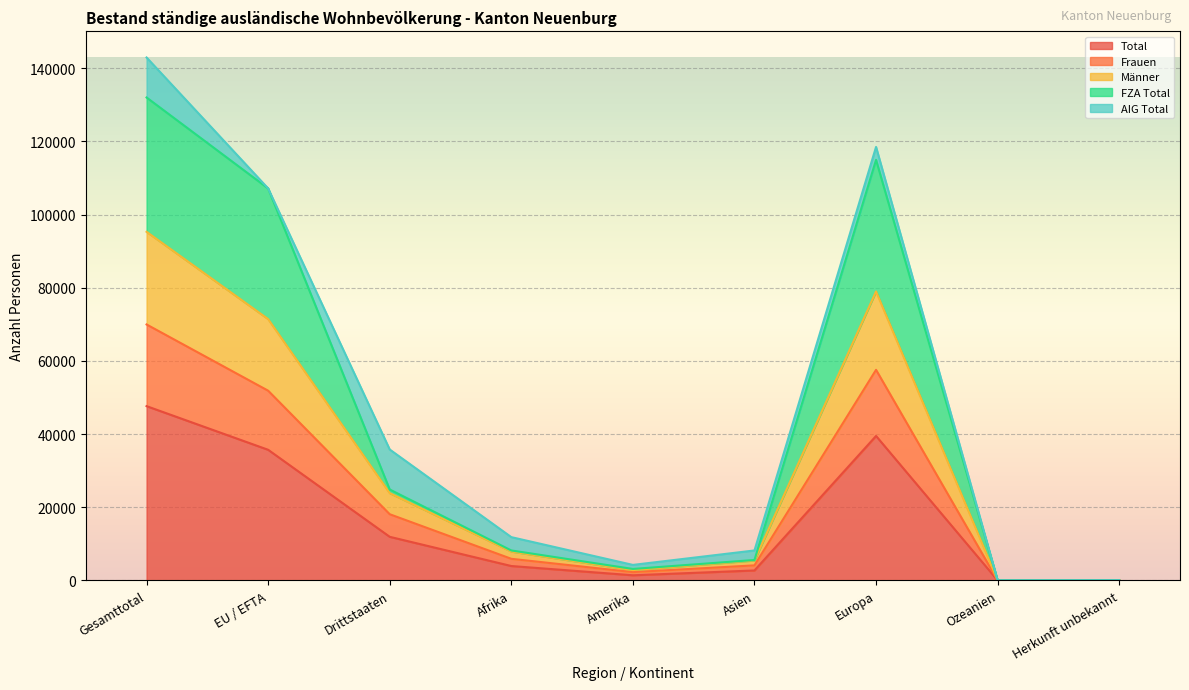

List the labels in order of Frauen value, smallest first.

Ozeanien, Herkunft unbekannt, Amerika, Asien, Afrika, Drittstaaten, EU / EFTA, Europa, Gesamttotal